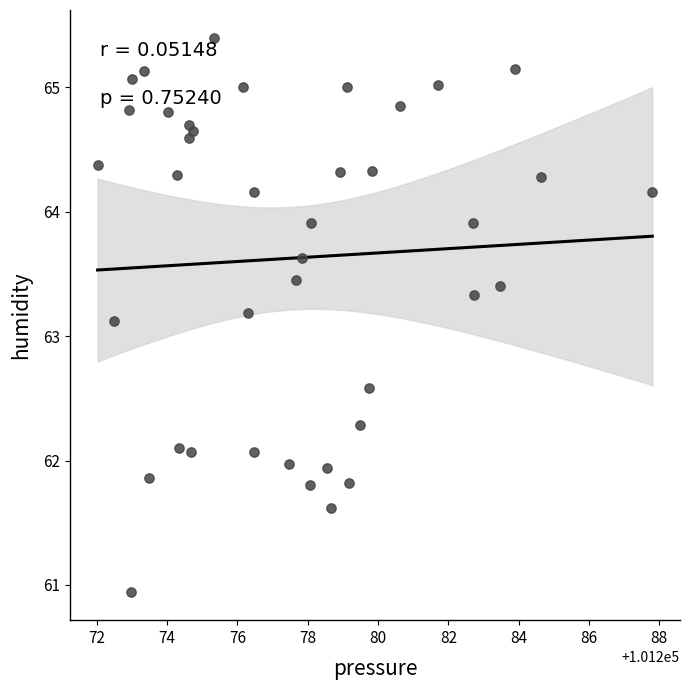

What is the range of Y values (max minus min)?

4.5